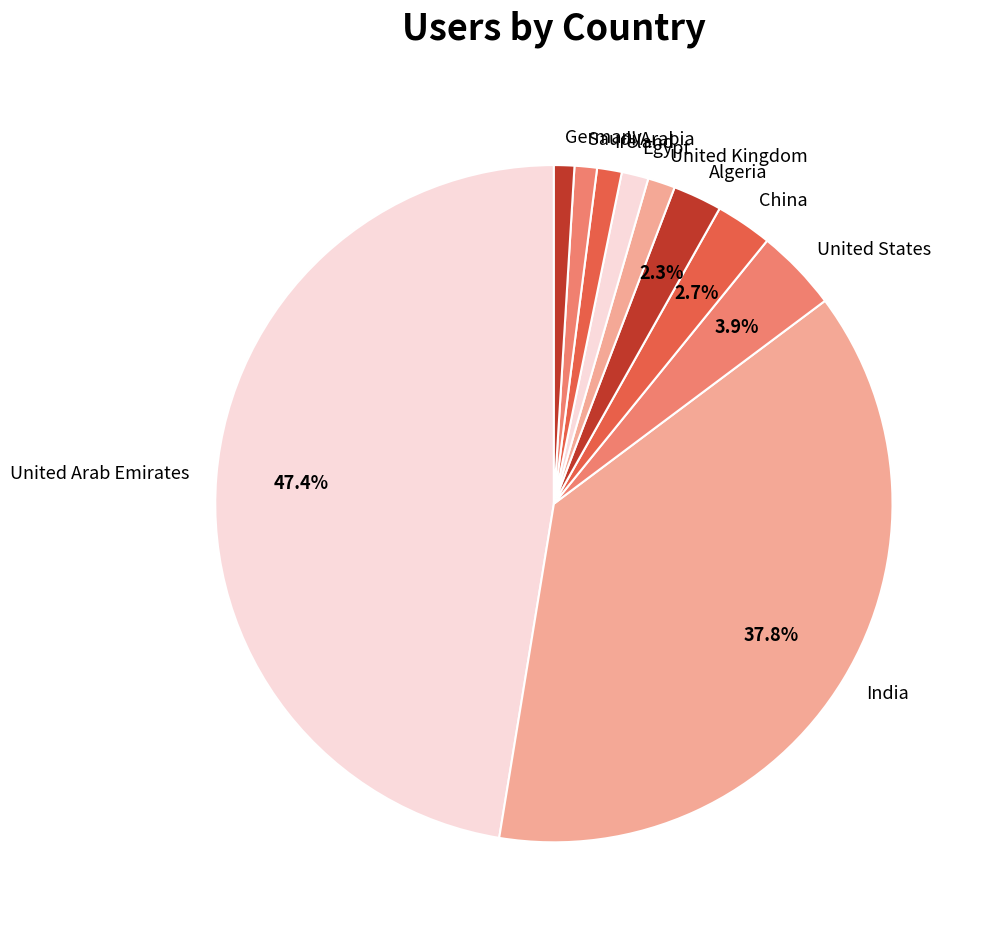

What portion of the pie excludes China?

97.3%